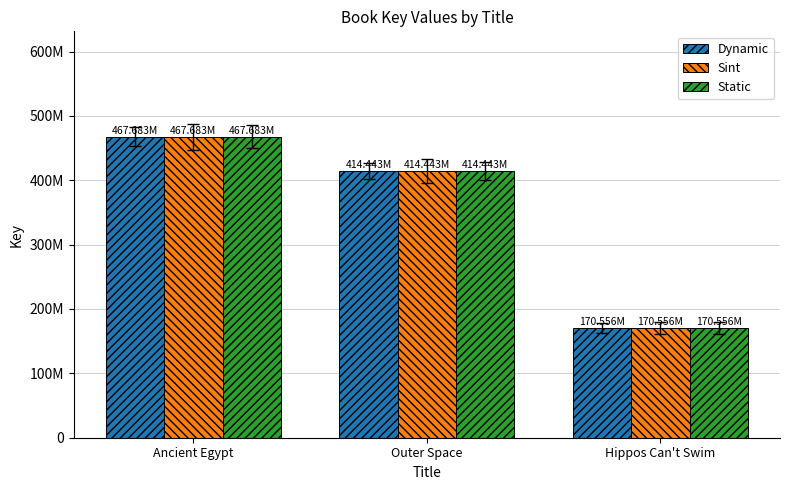

Are the bars horizontal?

No